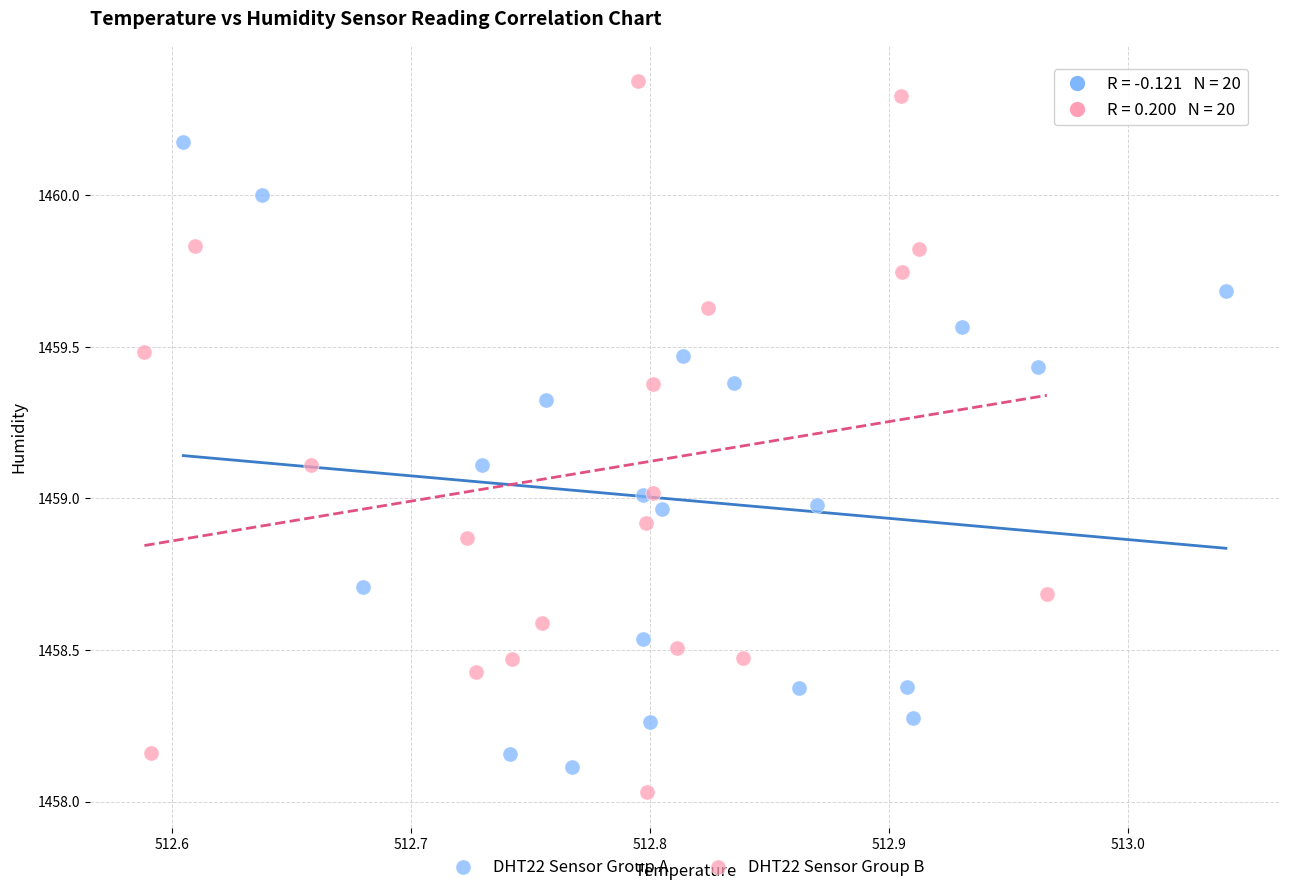

Which series has the largest Y range (max minus min)?

DHT22 Sensor Group B